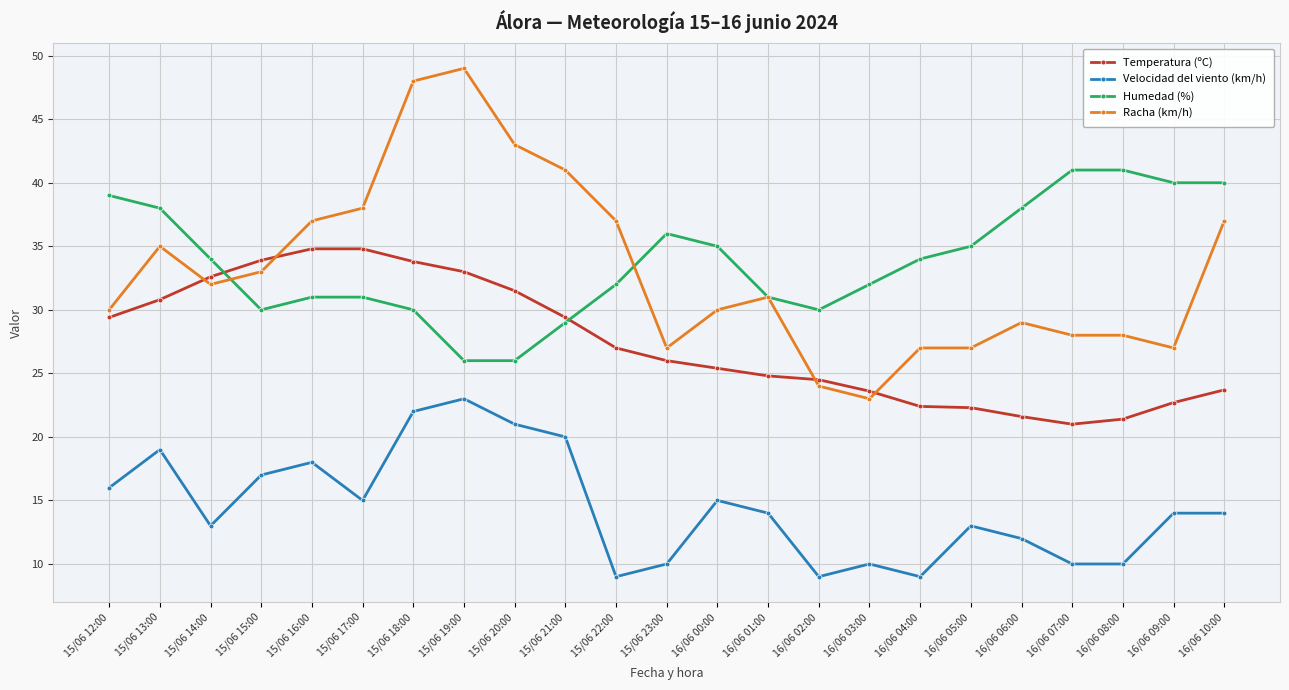

At 15/06 15:00, list the series in order from smallest to largest.

Velocidad del viento (km/h), Humedad (%), Racha (km/h), Temperatura (ºC)